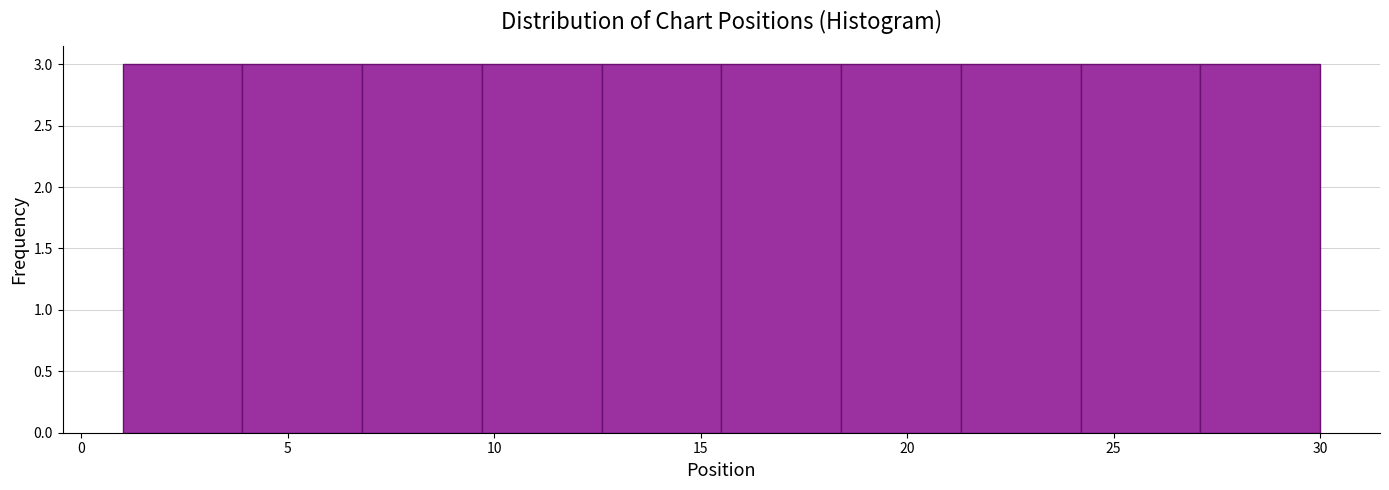

Reading left to right, transcribe this chart: for each bar, give the range it covers on the x-axis and its height. Neither the bar edges nor the heights are printed on the chart, so give them approximately, as read against the axes.

1.0 to 3.9: 3
3.9 to 6.8: 3
6.8 to 9.7: 3
9.7 to 12.6: 3
12.6 to 15.5: 3
15.5 to 18.4: 3
18.4 to 21.3: 3
21.3 to 24.2: 3
24.2 to 27.1: 3
27.1 to 30.0: 3